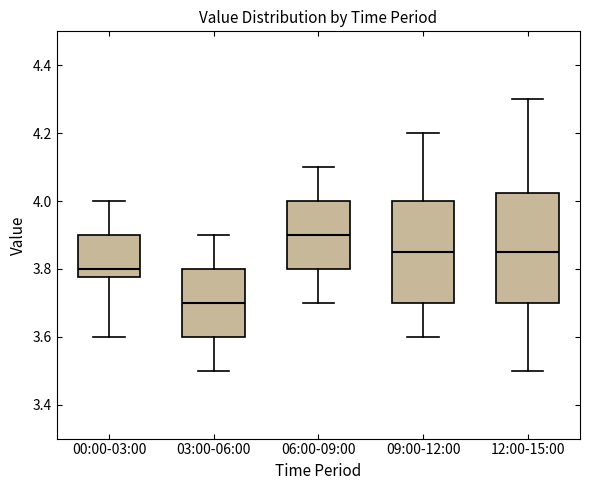

Comparing the boxes themselves (not the whiskers), which one is the tallest?

12:00-15:00